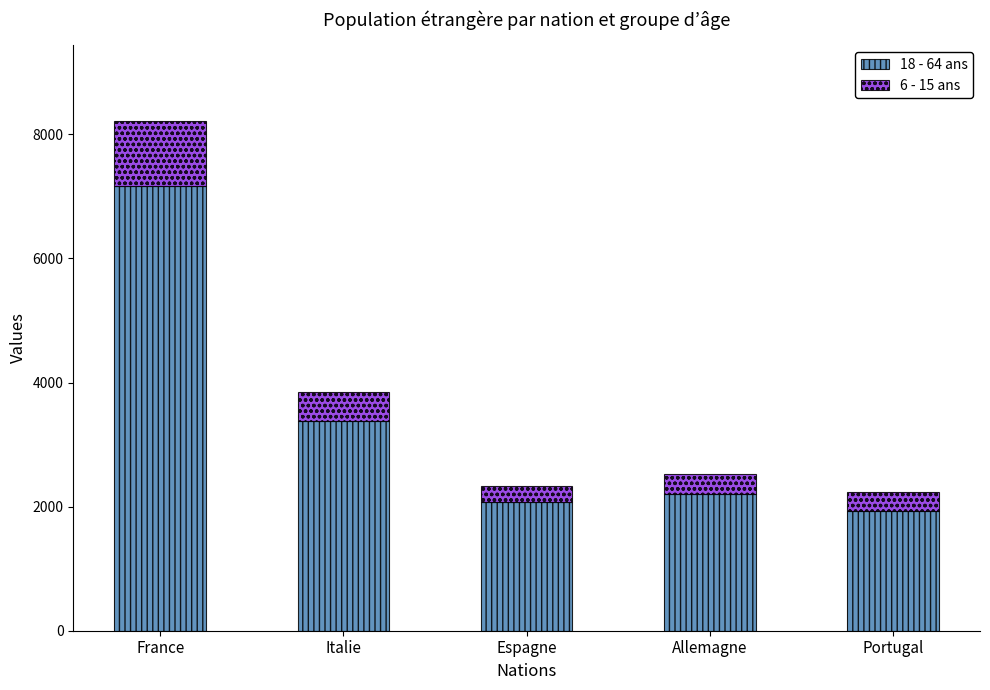

True or false: 18 - 64 ans has a value of 3181 at Portugal.

False